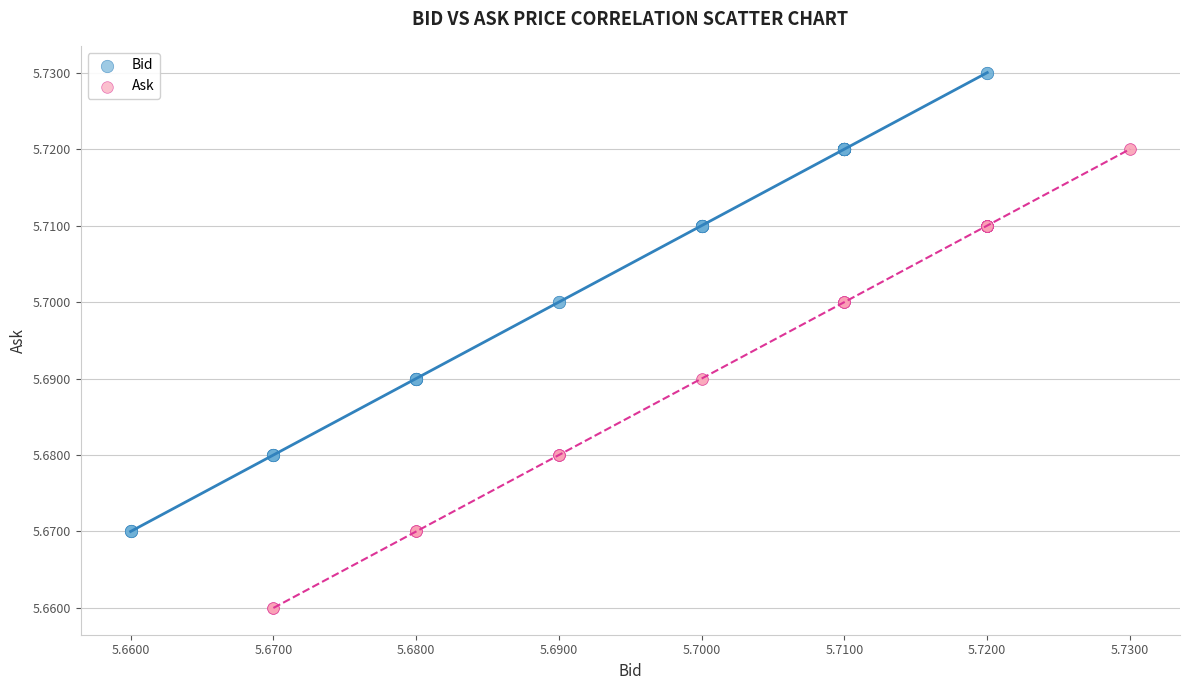

Which series contains the highest Y value?

Bid